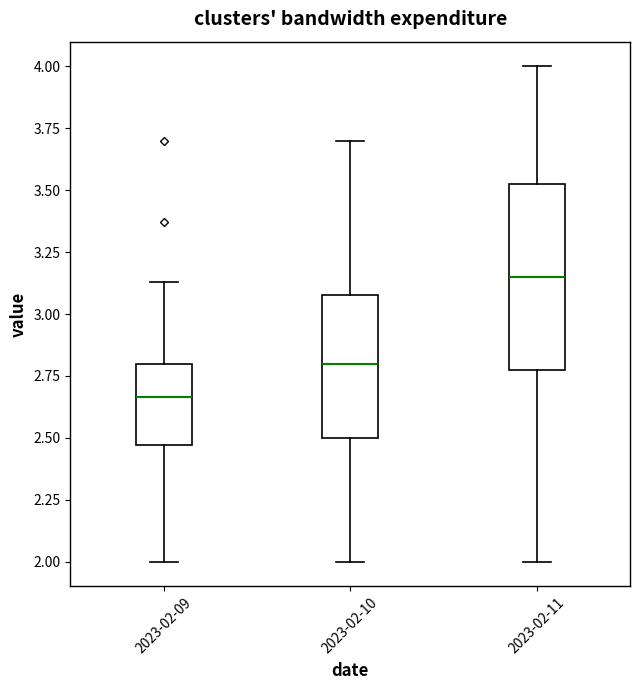

Which box's median line is the highest?

2023-02-11